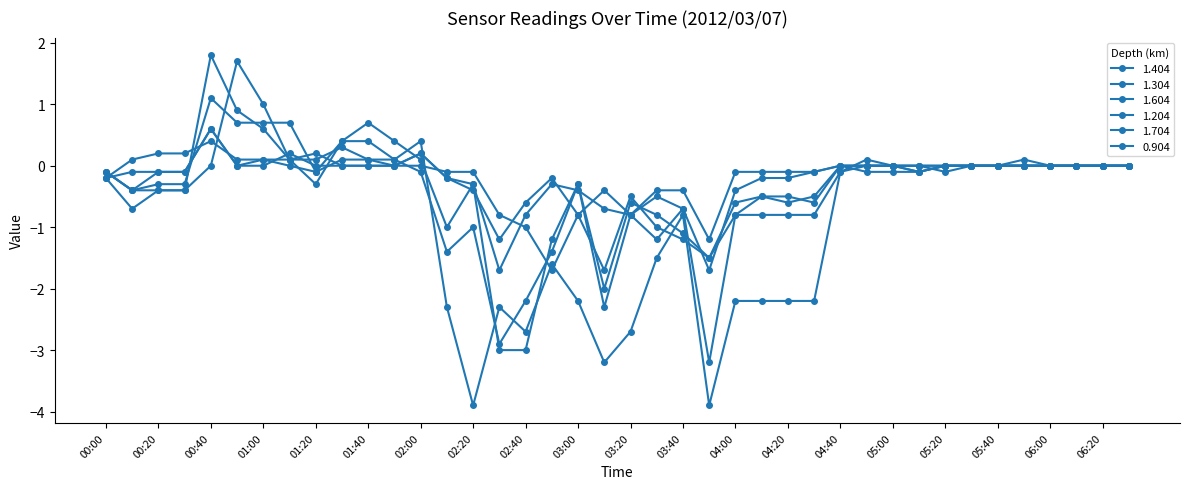

How many series are shown in this chart?

6